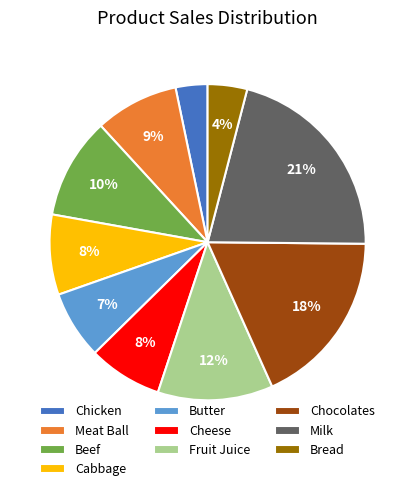

What percentage is the Meat Ball slice, to the nearest percent?

9%